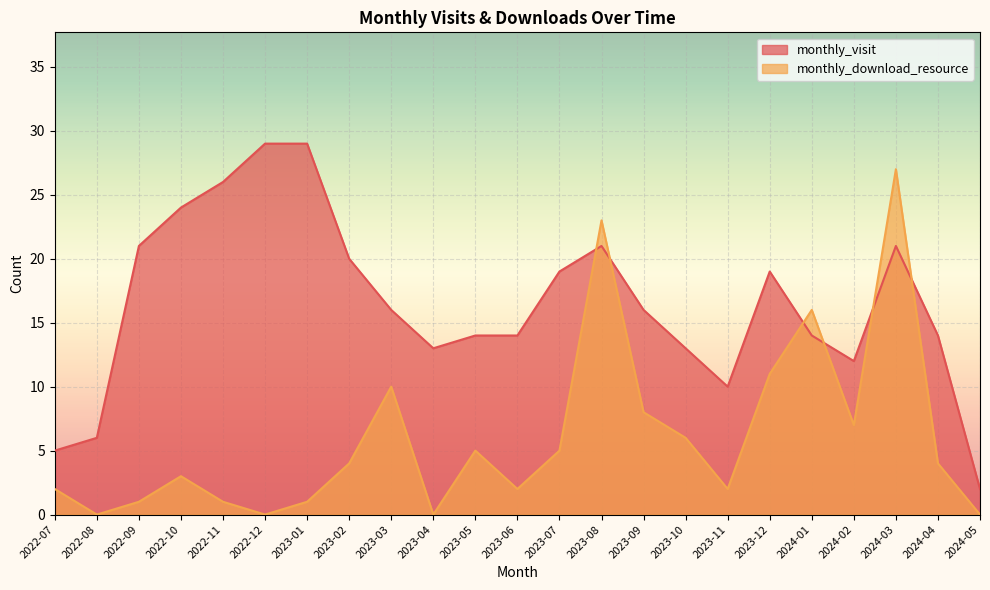

What is the spread (max minus min) of values at 2024-05?

2